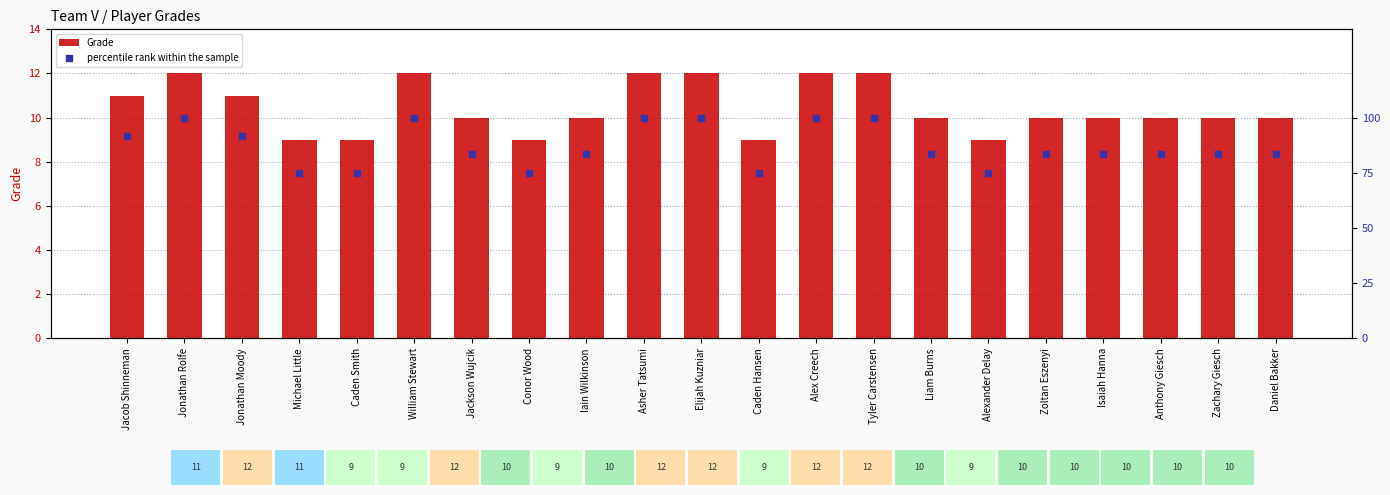

Which series reaches the minimum Y coordinate?

Grade